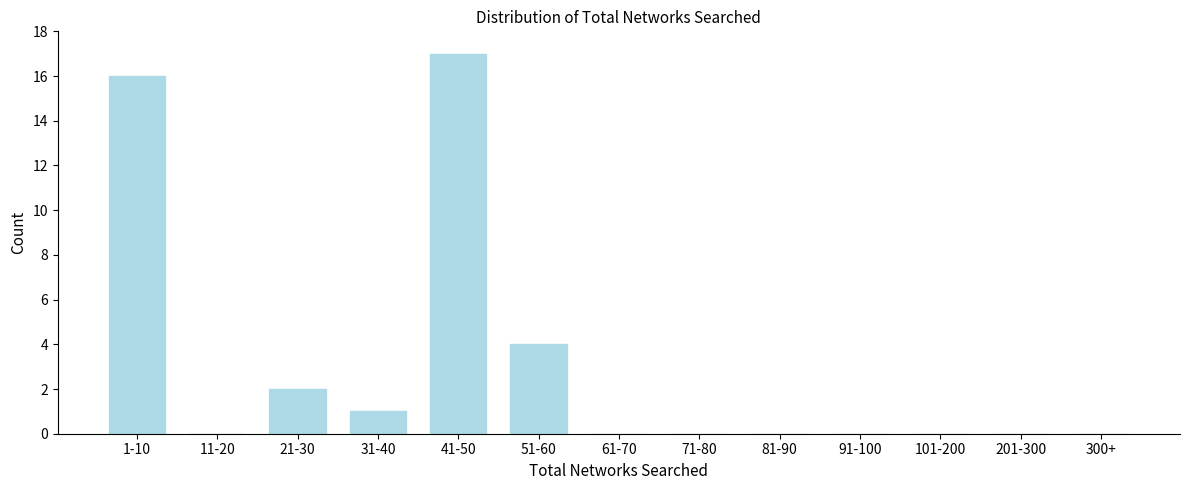

Reading left to right, what are all the values shown in this chart?

1-10=16	11-20=0	21-30=2	31-40=1	41-50=17	51-60=4	61-70=0	71-80=0	81-90=0	91-100=0	101-200=0	201-300=0	300+=0